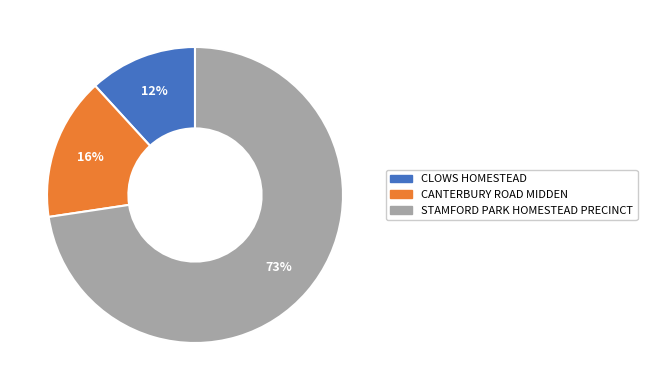

Does CANTERBURY ROAD MIDDEN represent more than half of the total?

No